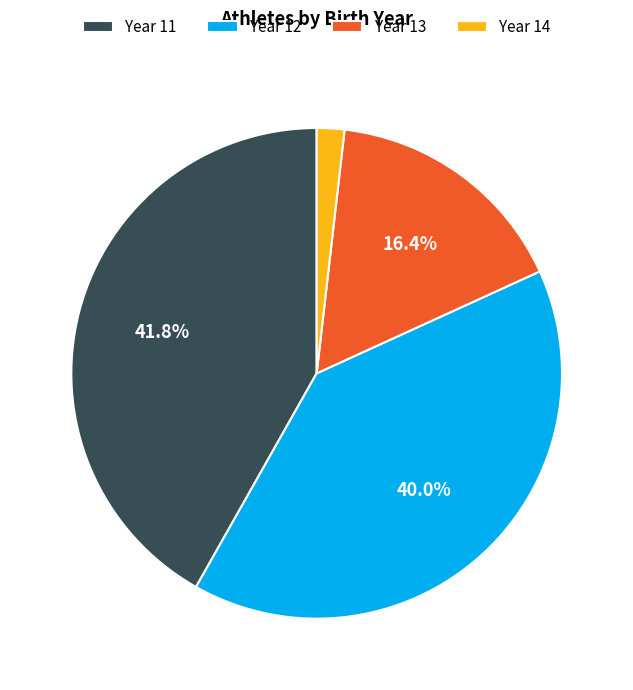

Rank the categories by value from highest to lowest.

Year 11, Year 12, Year 13, Year 14